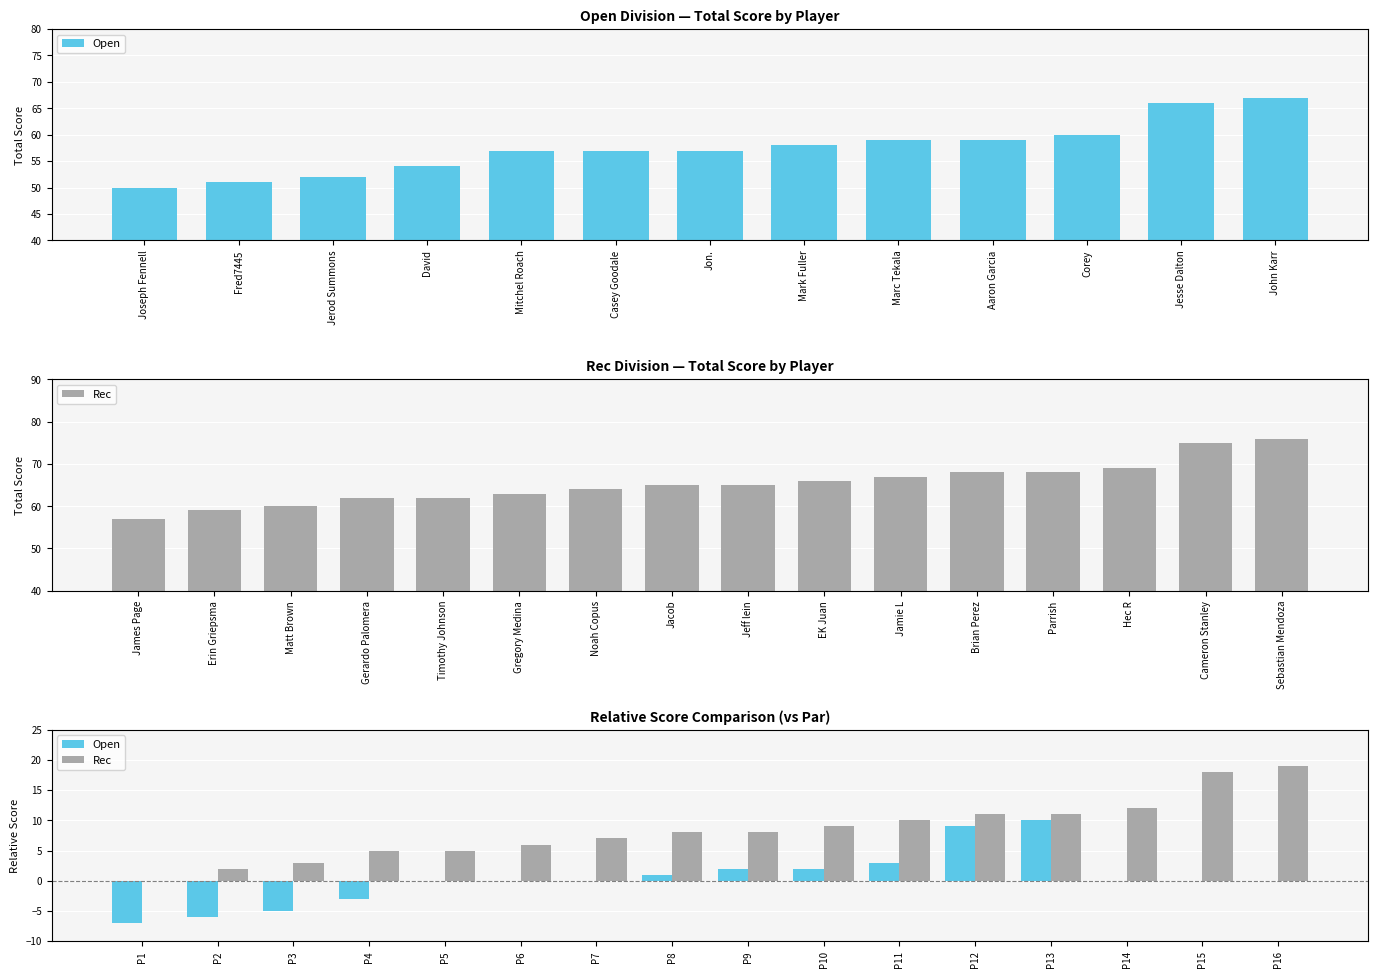

Which series has the largest range (max minus min)?

Rec